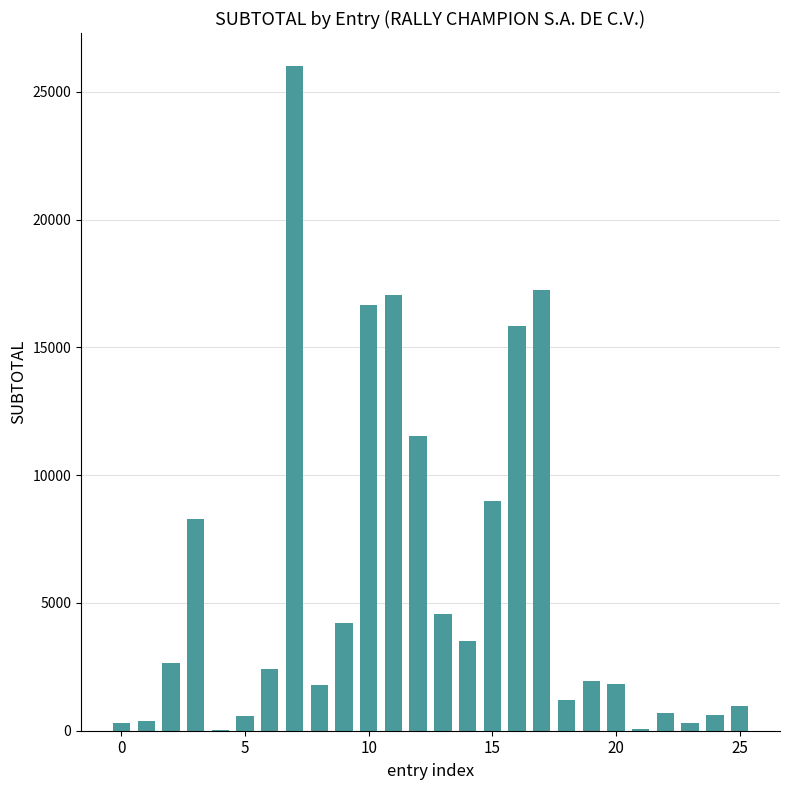

What is the sum of all values?

149659.5